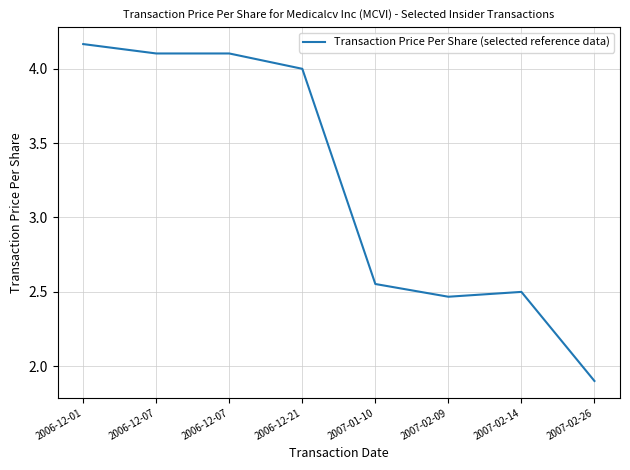

What is the label of the 4th point from the right?

2007-01-10